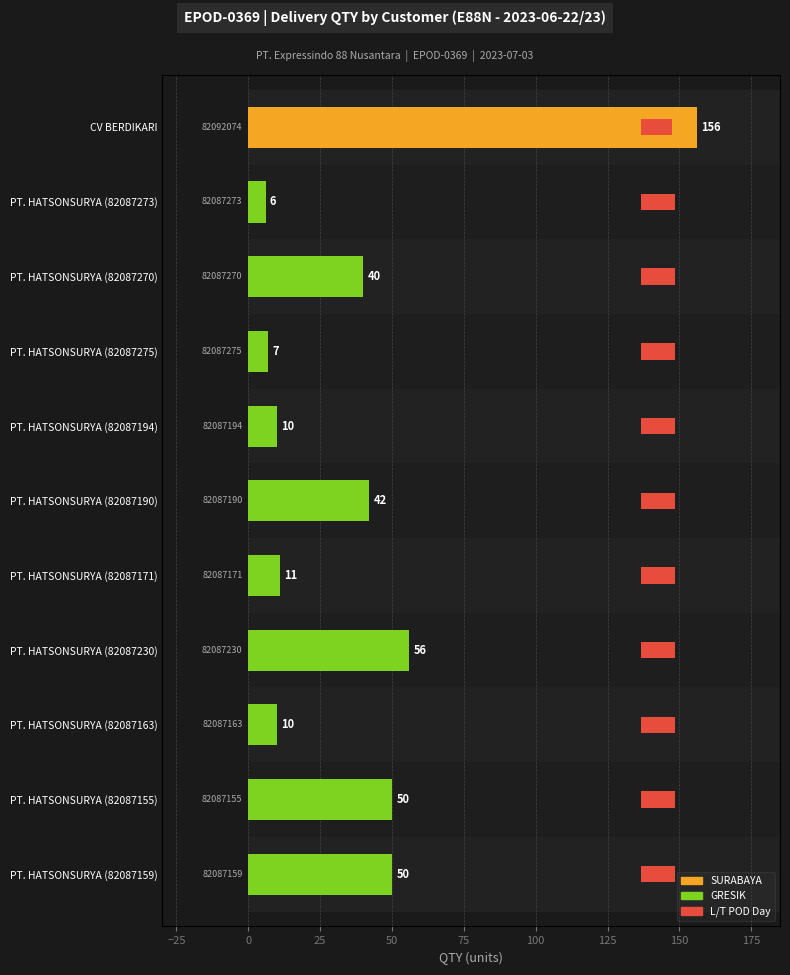

At which label is the value closest to 10?

CV BERDIKARI